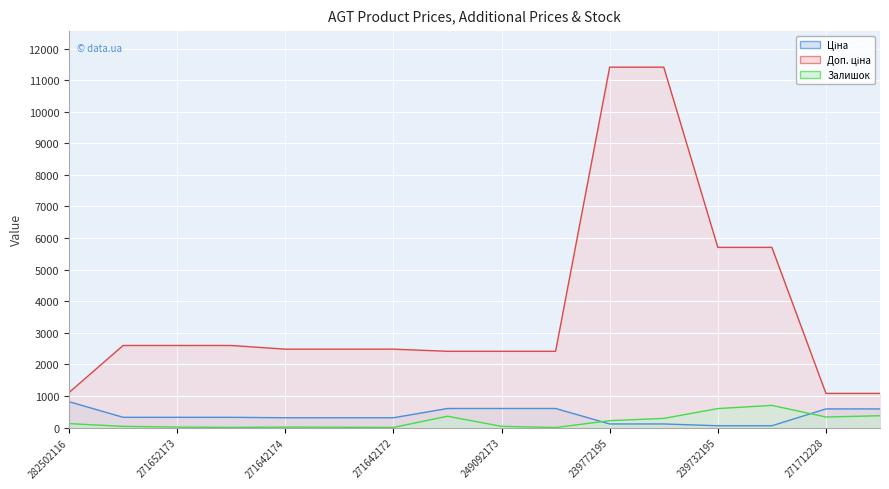

Which series has the widest spread of values?

Доп. ціна